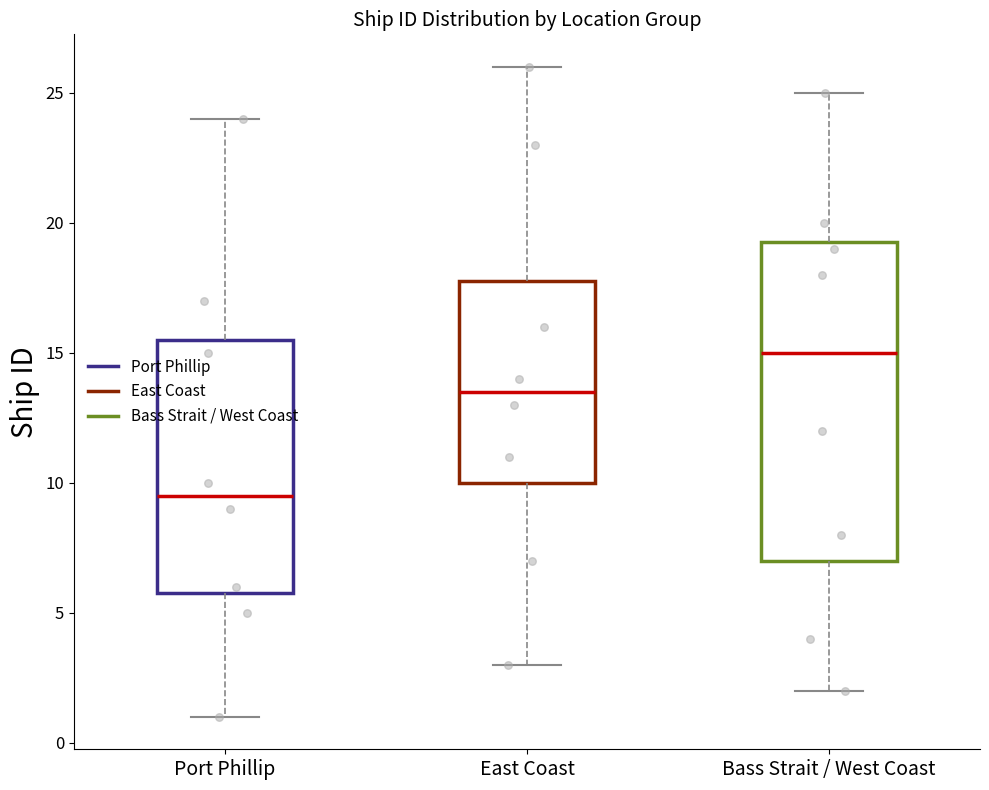

Reading left to right, read every box against the y-axis: the position of its median line, the range the box covers, and the ends of its whiskers. The values are not printed on the chart, so give them approximately, as read against the axis.

Port Phillip: median 9.5, box 6.0 to 15.5, whiskers 1.0 to 24.0
East Coast: median 13.5, box 10.0 to 18.0, whiskers 3.0 to 26.0
Bass Strait / West Coast: median 15.0, box 7.0 to 19.5, whiskers 2.0 to 25.0